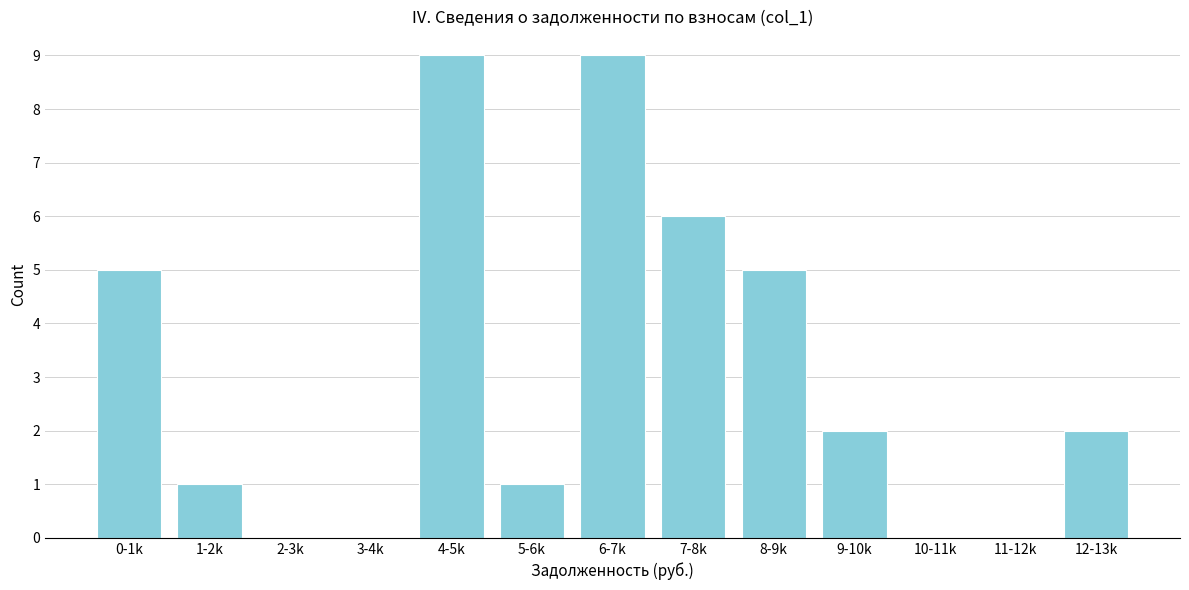

Reading left to right, what are all the values shown in this chart?

0-1k=5	1-2k=1	2-3k=0	3-4k=0	4-5k=9	5-6k=1	6-7k=9	7-8k=6	8-9k=5	9-10k=2	10-11k=0	11-12k=0	12-13k=2